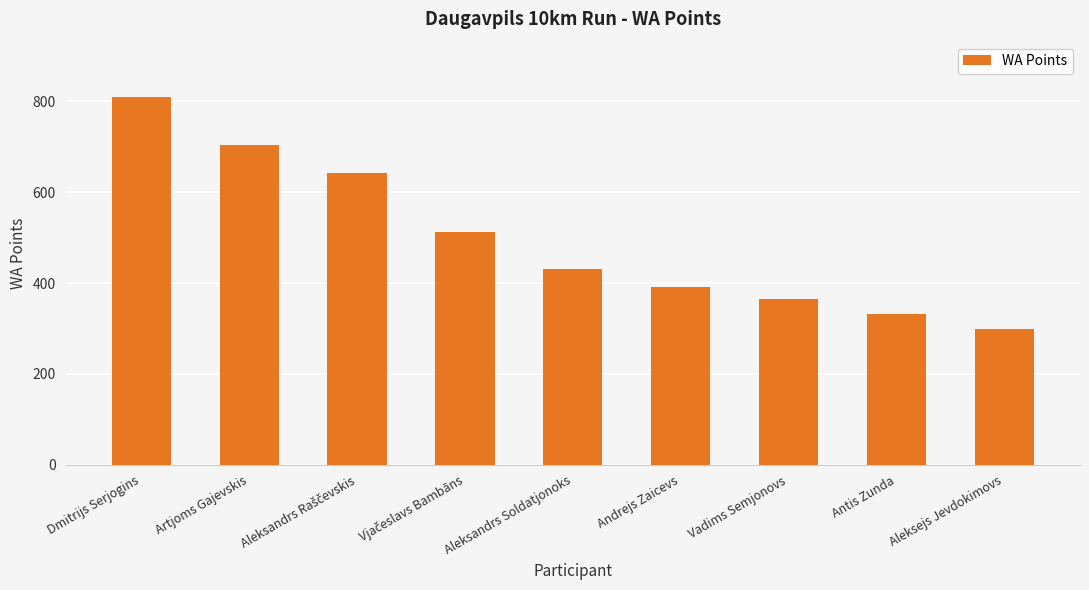

Does the chart contain any negative values?

No